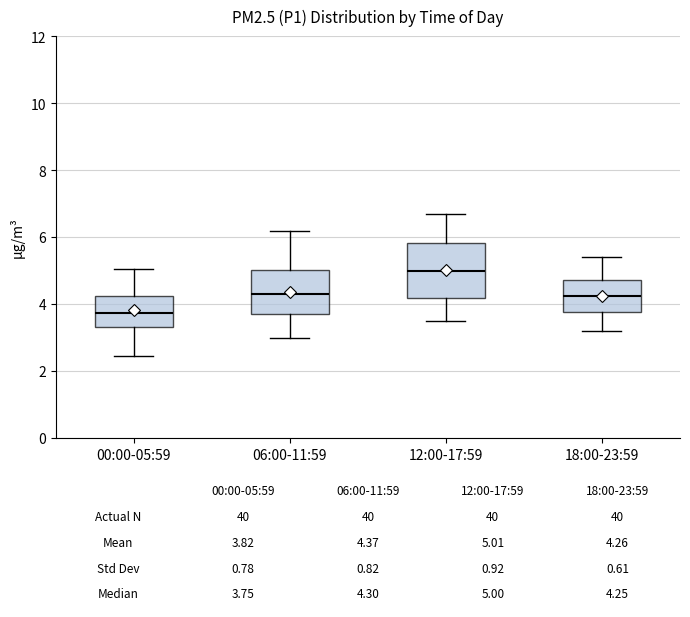

Which box's median line is the lowest?

00:00-05:59